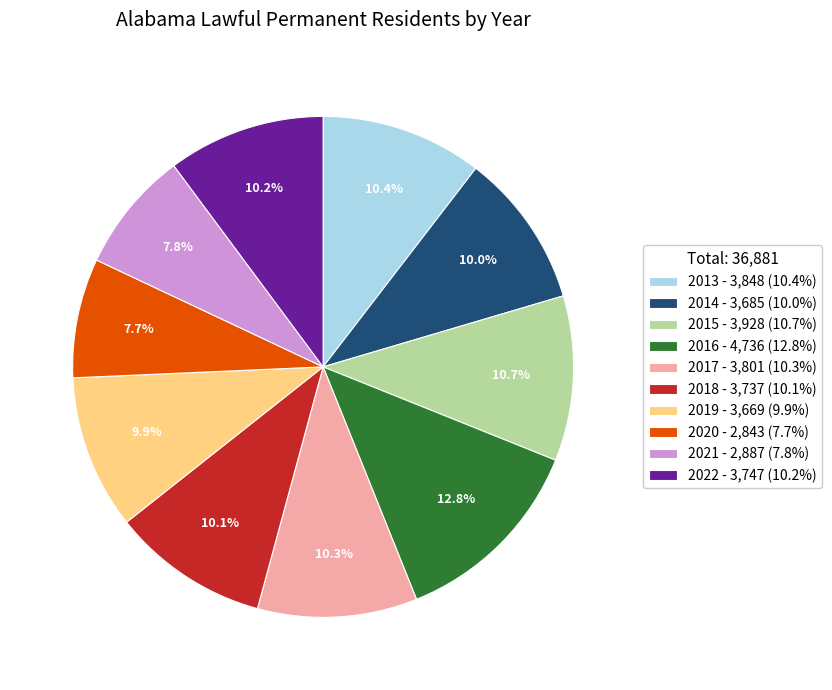

How many slices are in this pie chart?

10